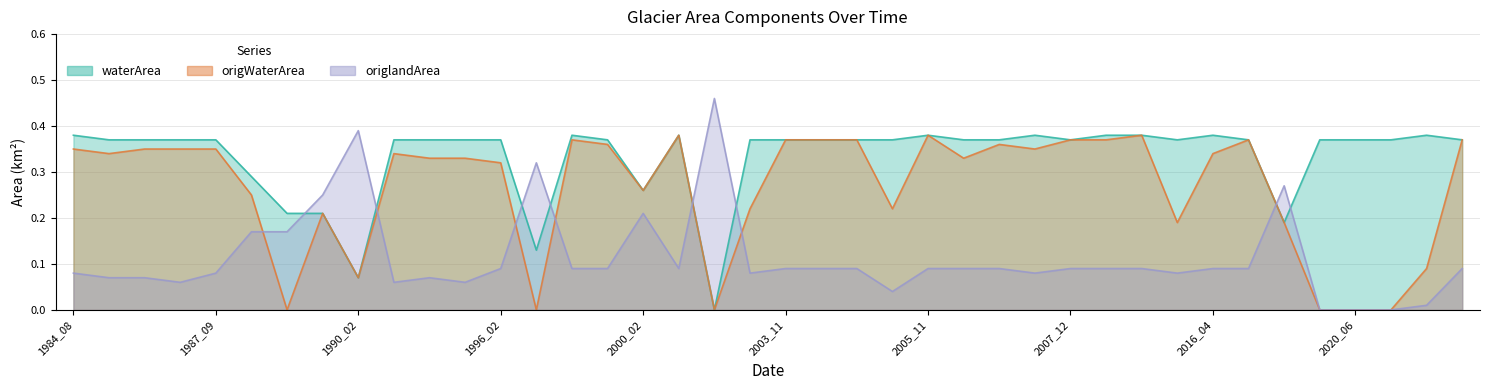

Which series has the largest total across all categories?

waterArea